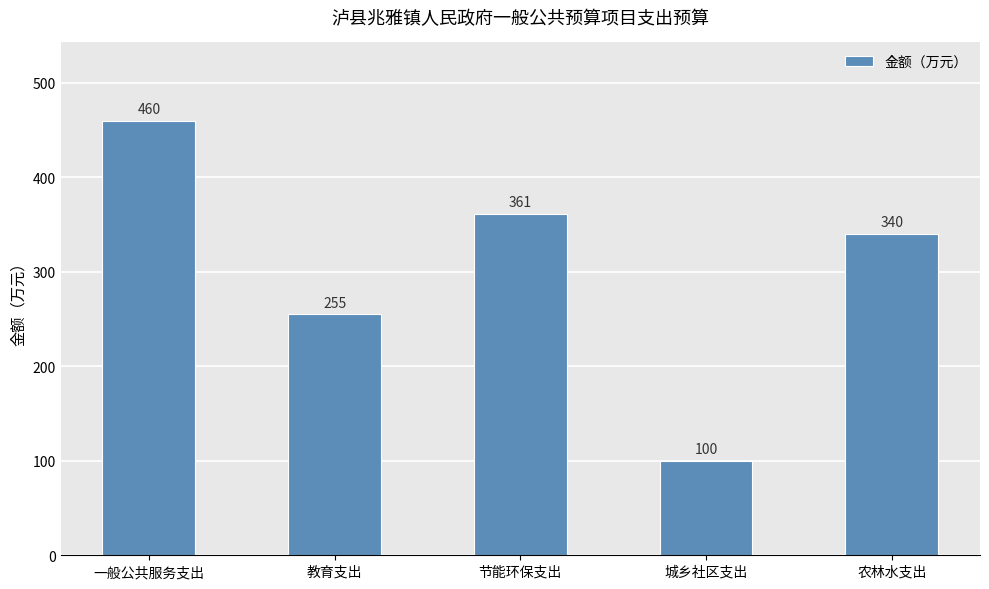

How many series are shown in this chart?

1